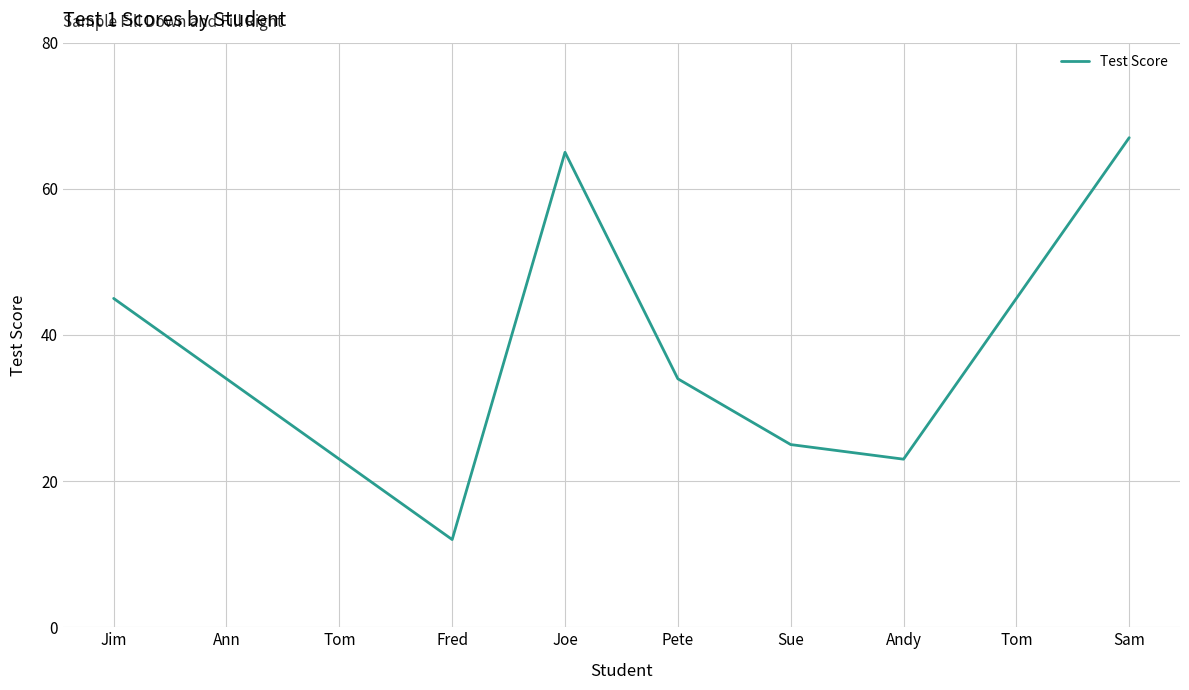

Does the chart display data point markers on the line(s)?

No